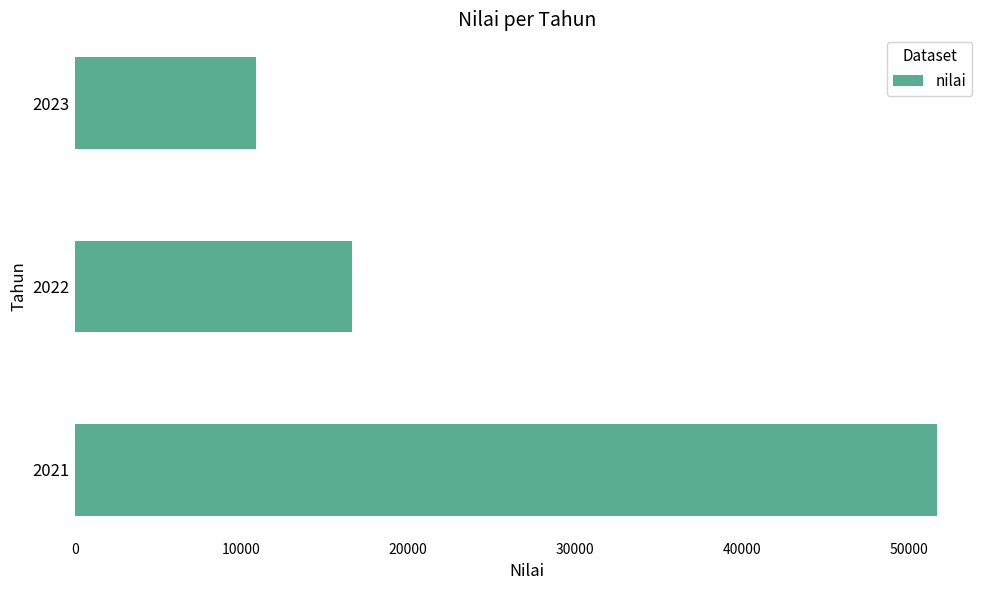

What is the difference between the maximum and minimum values?

40834.5